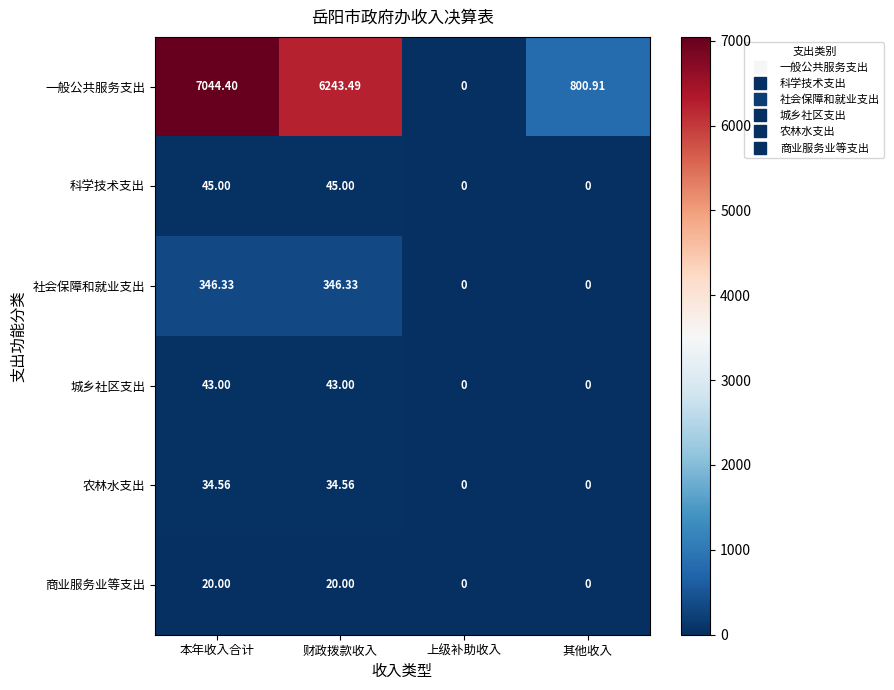

Rank the categories by 一般公共服务支出 value from lowest to highest.

上级补助收入, 其他收入, 财政拨款收入, 本年收入合计